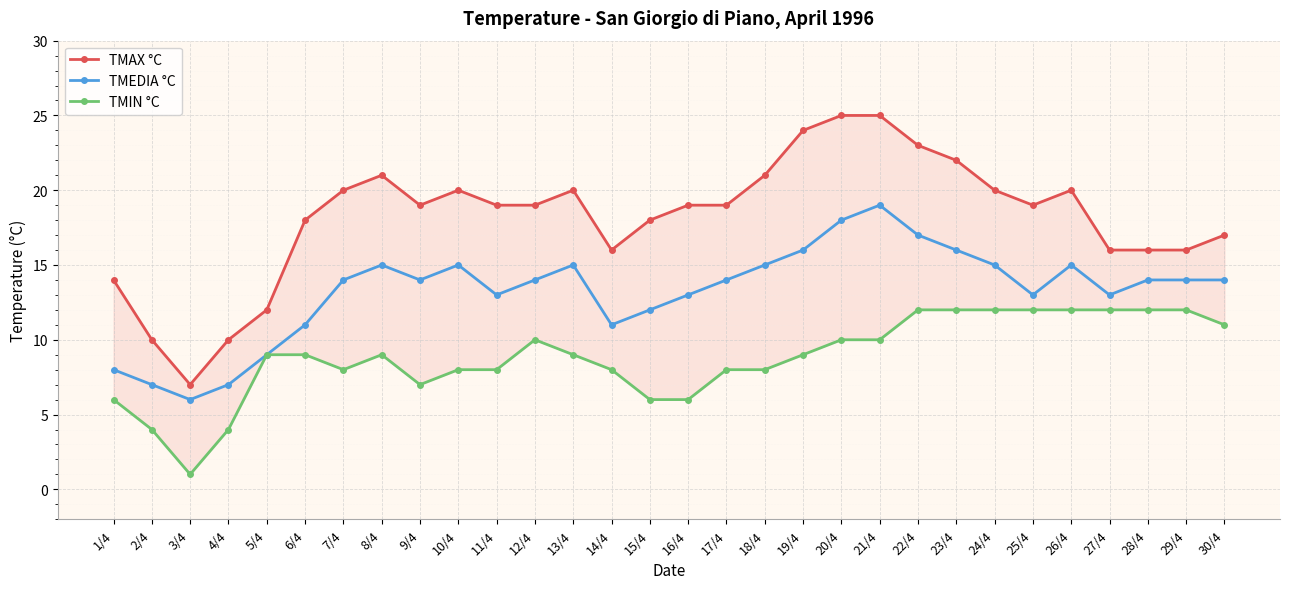

Rank the series at 2/4 from lowest to highest value.

TMIN °C, TMEDIA °C, TMAX °C